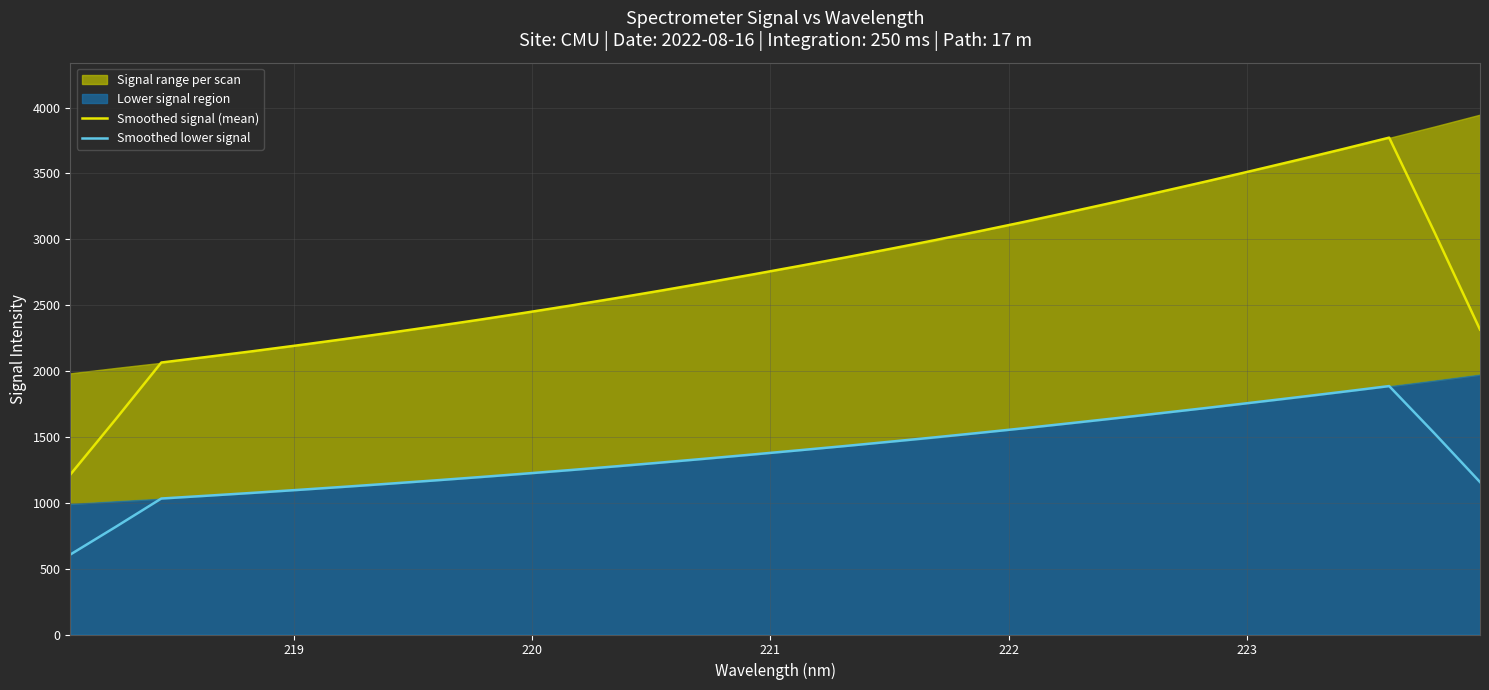

True or false: Smoothed lower signal and Smoothed signal (mean) cross at least once.

False